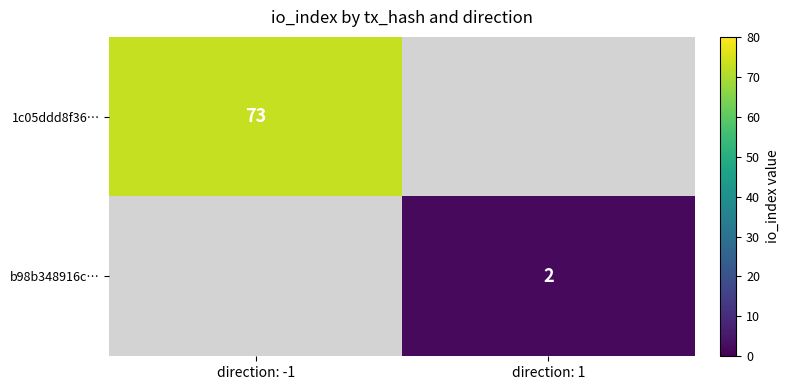

Is the value of b98b348916c… at direction: 1 greater than the value of 1c05ddd8f36… at direction: -1?

No